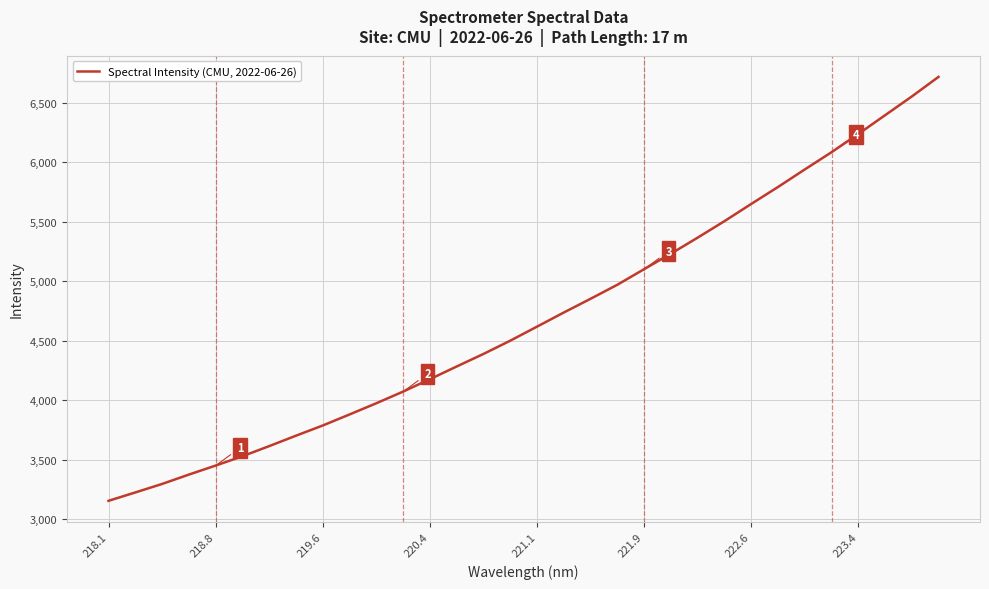

Reading right to left, list all the values displayed in this chart.

6718.0	6552.8	6395.3	6237.7	6084.7	5939.7	5792.3	5650.1	5505.3	5366.9	5232.0	5102.0	4970.9	4852.9	4737.5	4618.8	4500.7	4389.2	4283.8	4177.0	4072.7	3974.6	3880.3	3787.5	3701.7	3614.0	3528.8	3450.3	3374.3	3295.5	3224.0	3153.6